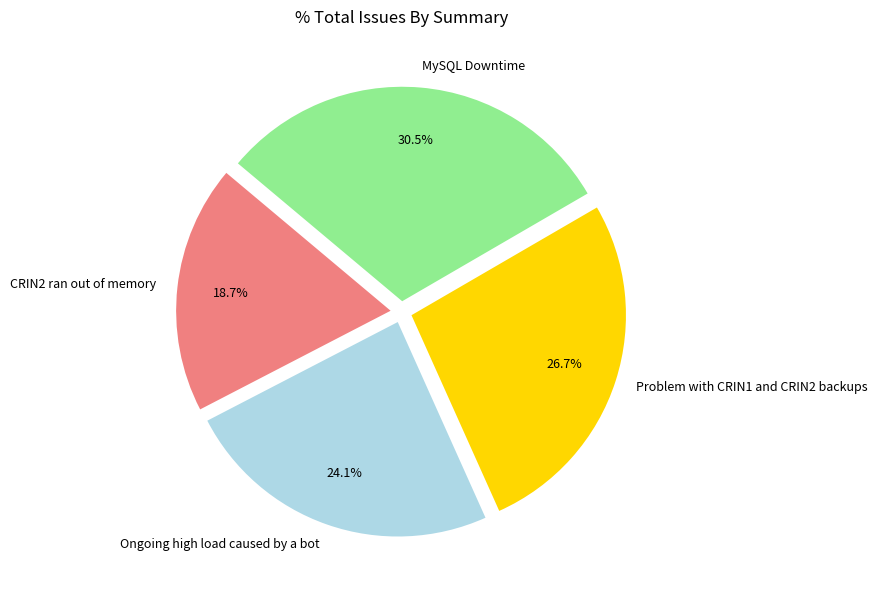

To the nearest percent, what is the combined percentage of Problem with CRIN1 and CRIN2 backups and MySQL Downtime?

57%